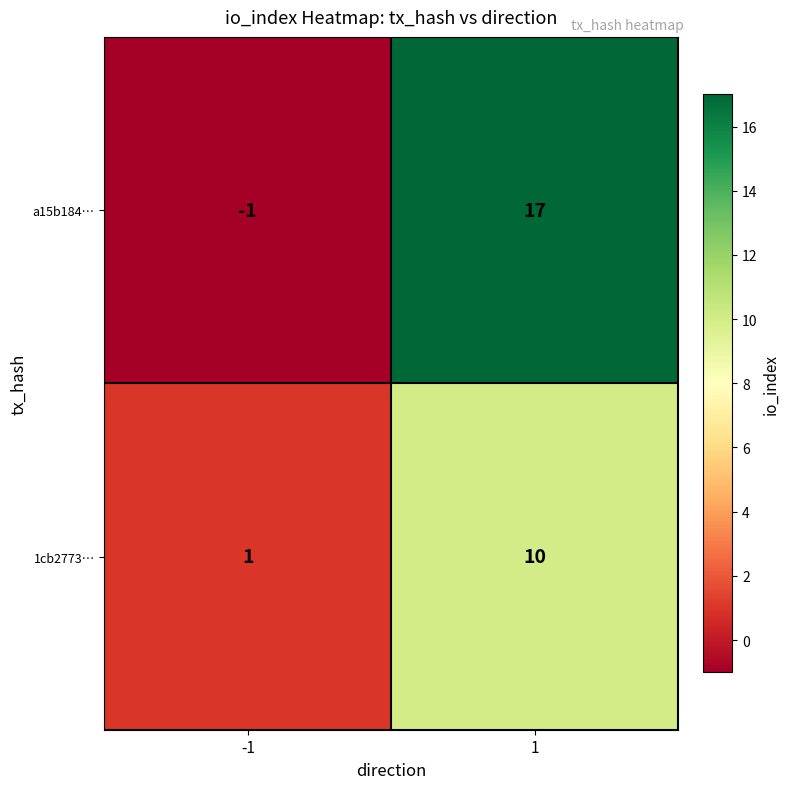

What is the difference between the a15b184… values at 1 and -1?

18